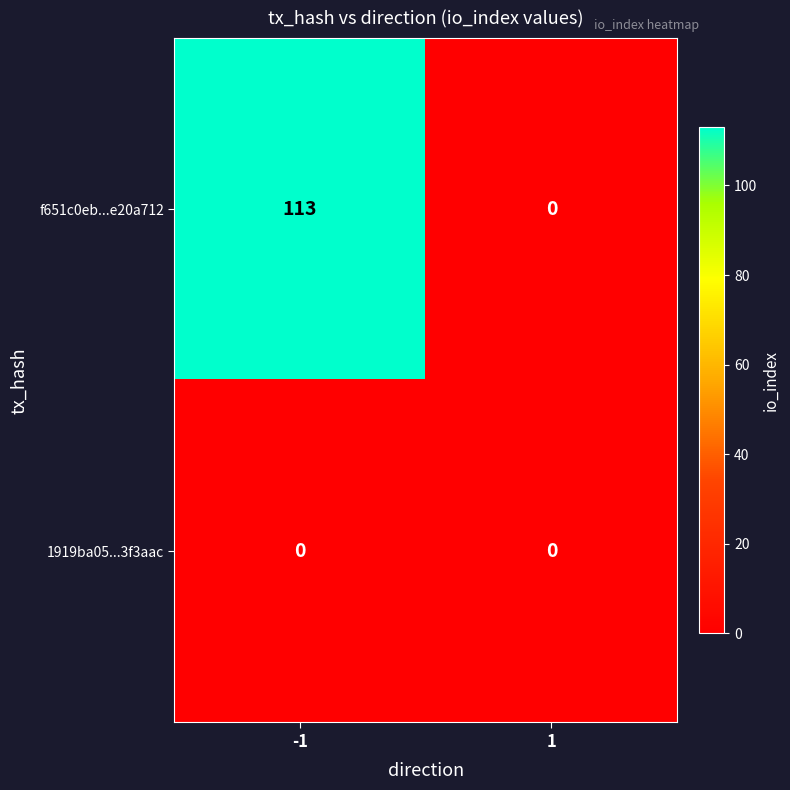

What is the difference between the f651c0eb...e20a712 values at 1 and -1?

113